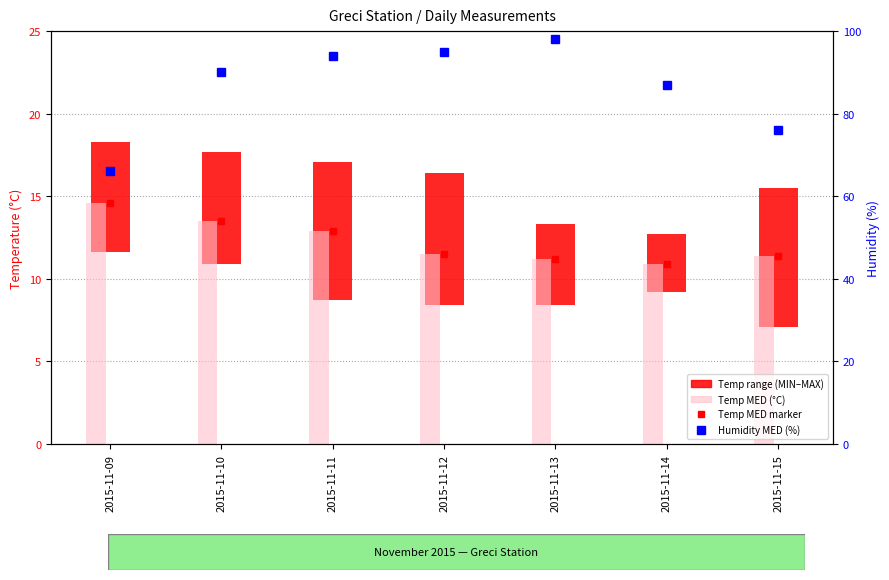

Reading right to left, extract all data points from this chart.

11.4	10.9	11.2	11.5	12.9	13.5	14.6